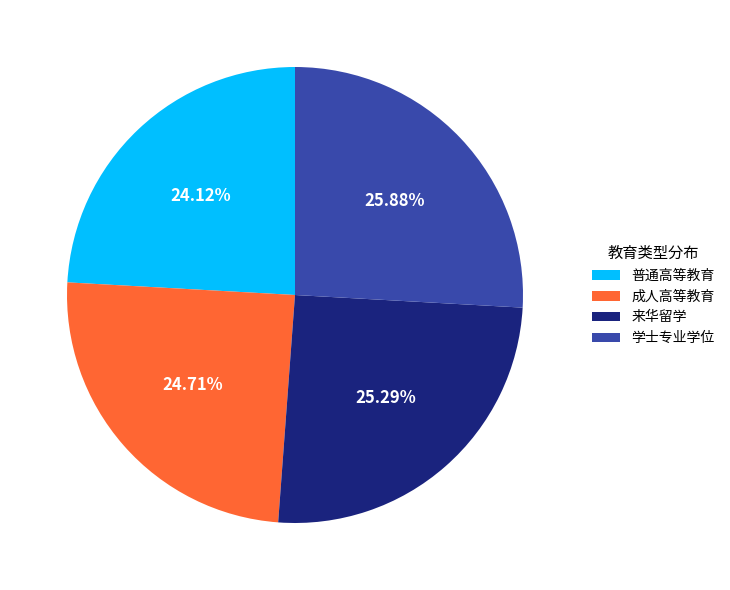

True or false: 普通高等教育 accounts for 24% of the total.

True